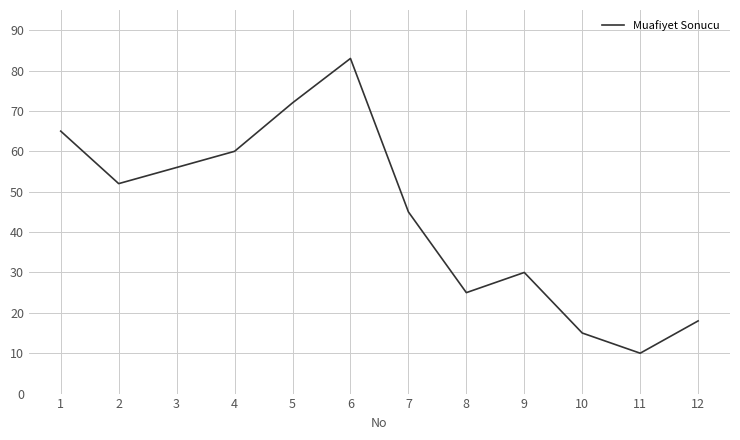

Which has a higher value, 7 or 10?

7